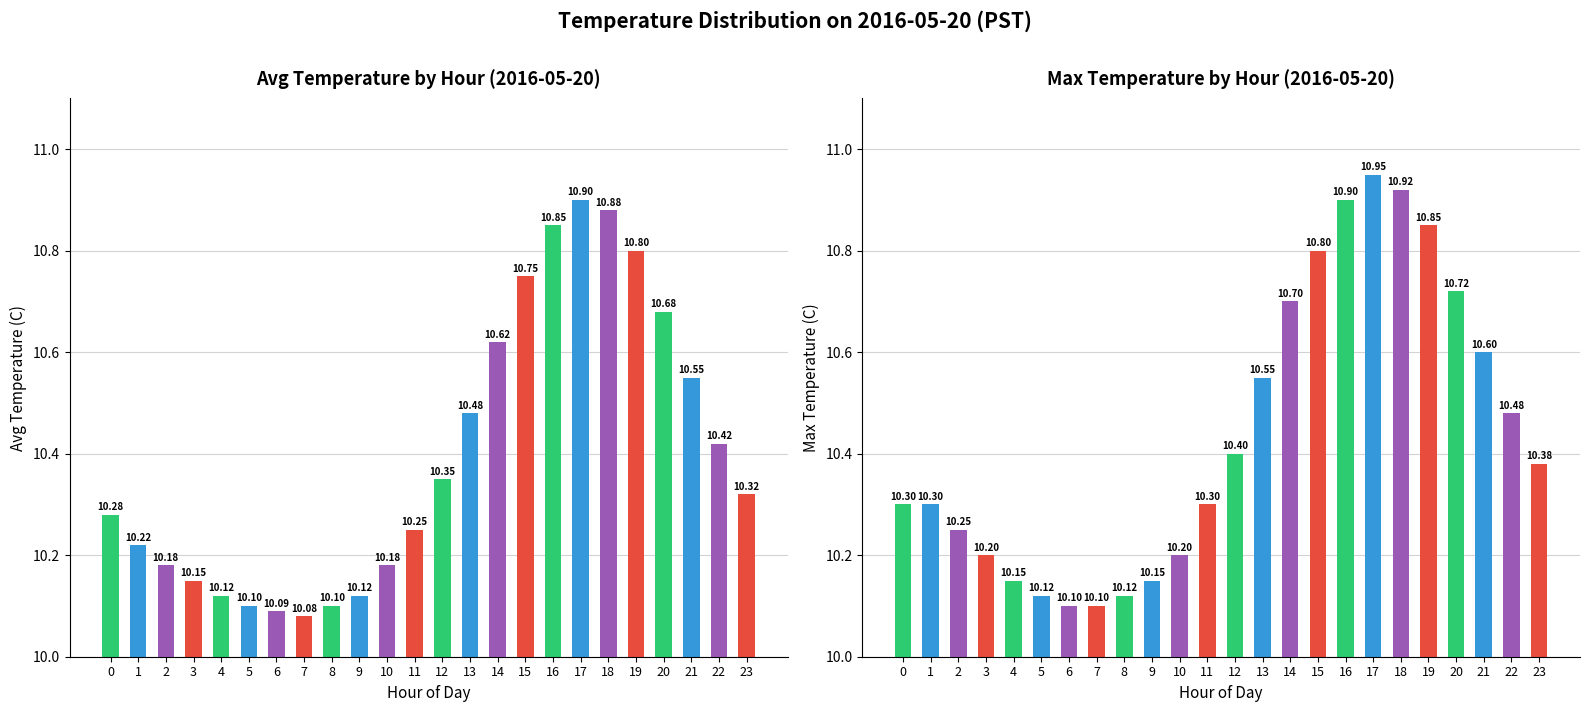

Where is Max Temperature (C) nearest to the value 10?

6